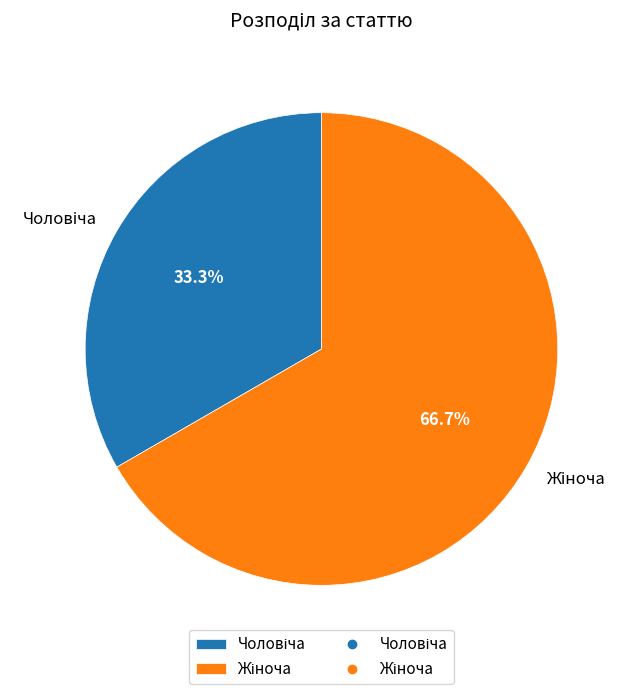

Is there any slice that represents more than half of the pie?

Yes